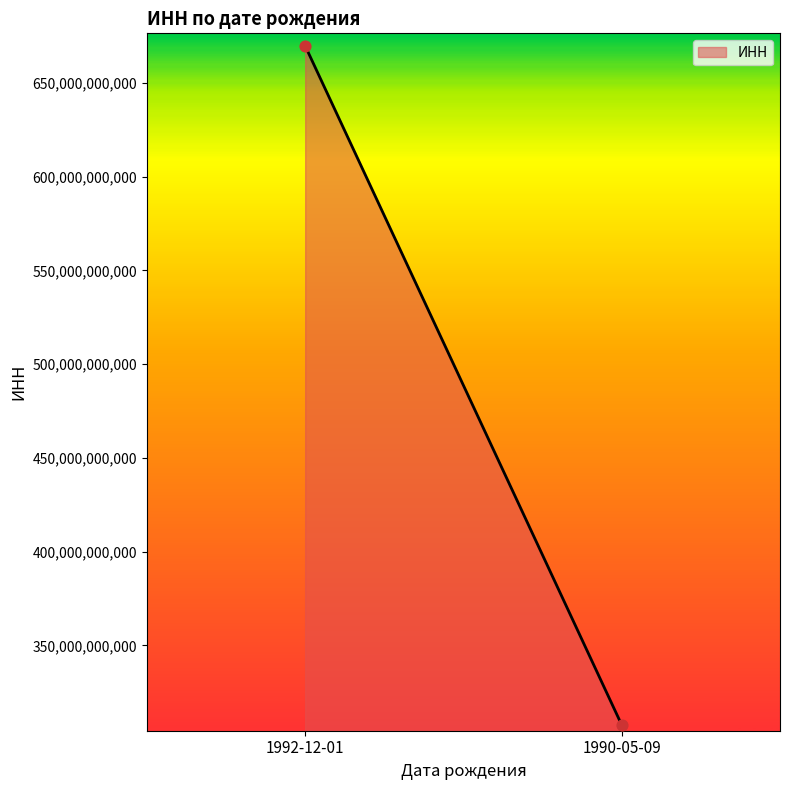

What is the range of Y values (max minus min)?

362131139159